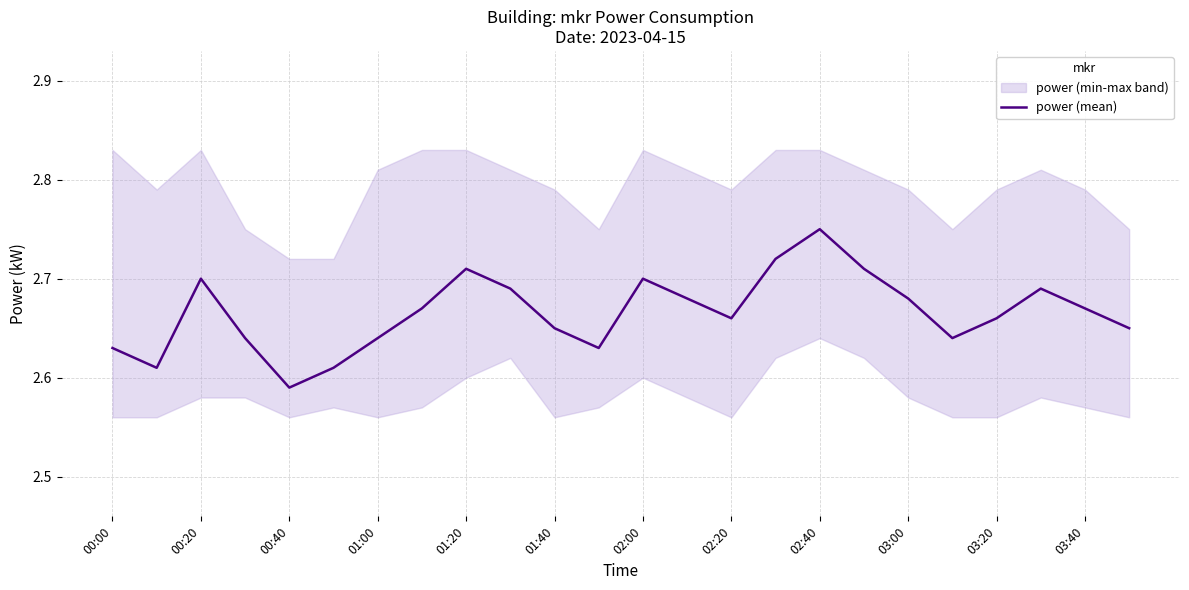

Count the values in the range 2 to 3.

24